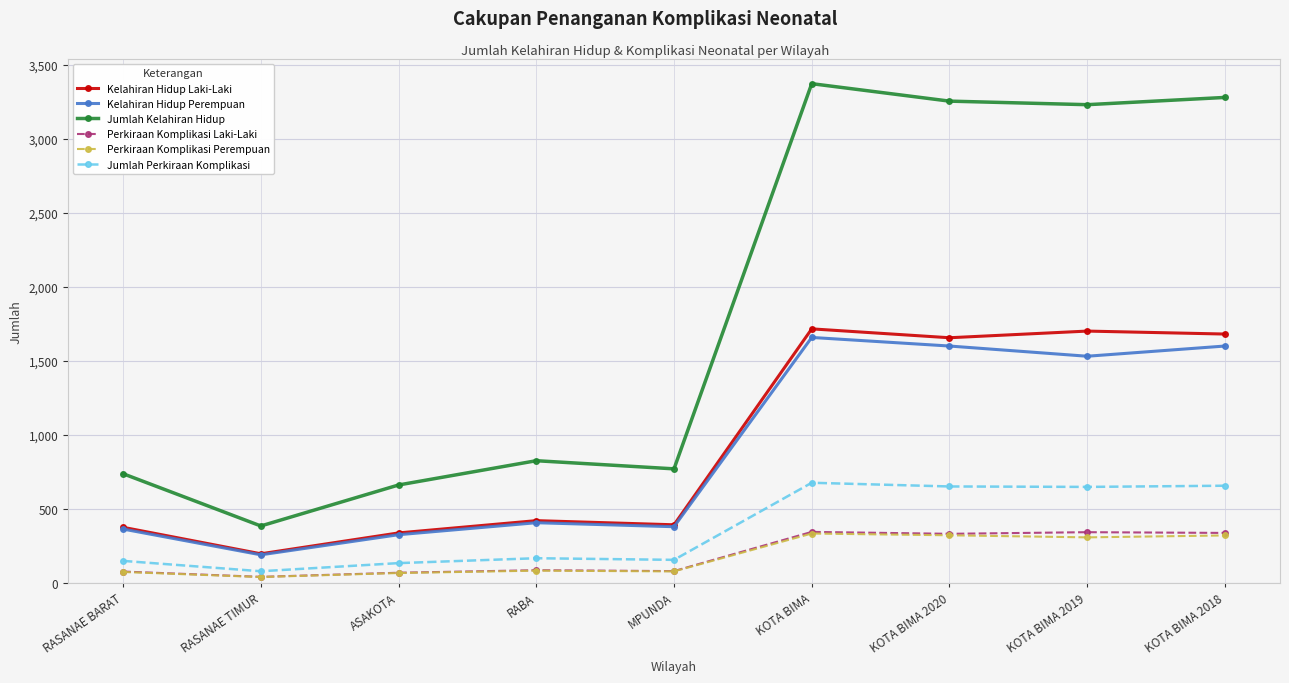

How many data points in Perkiraan Komplikasi Perempuan are less than 81?

4